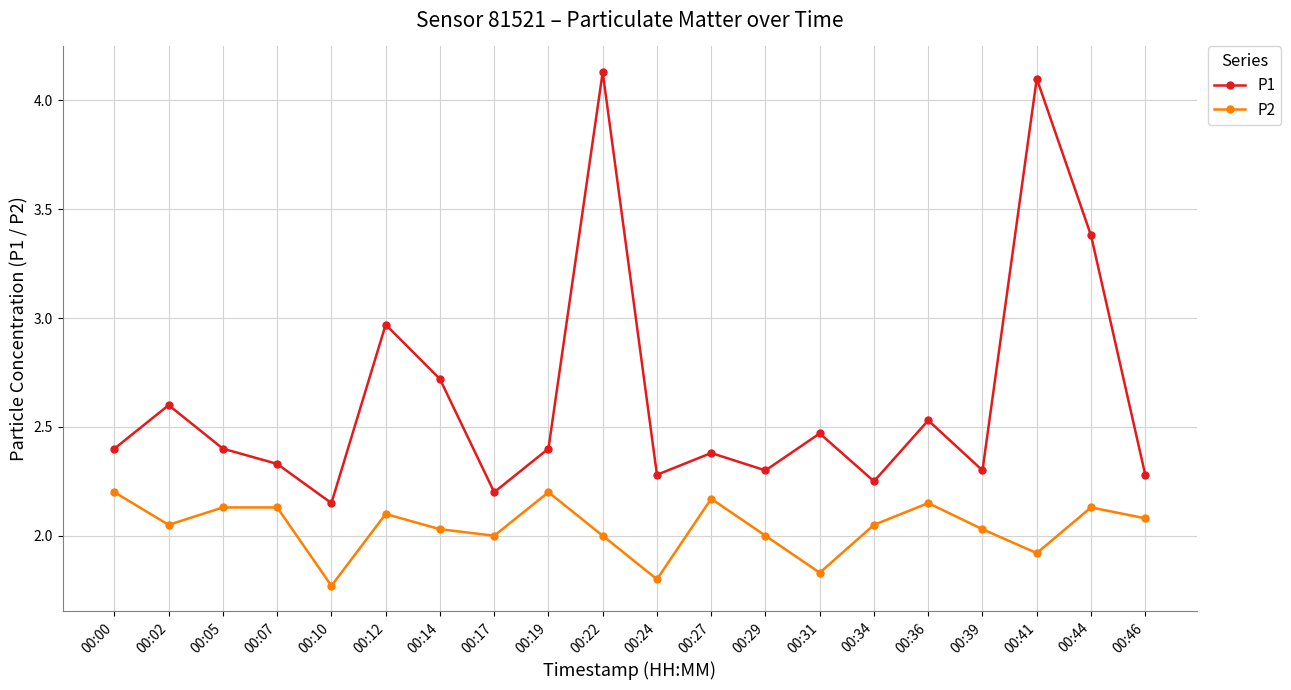

At how many categories does at least one series exceed 2?

20